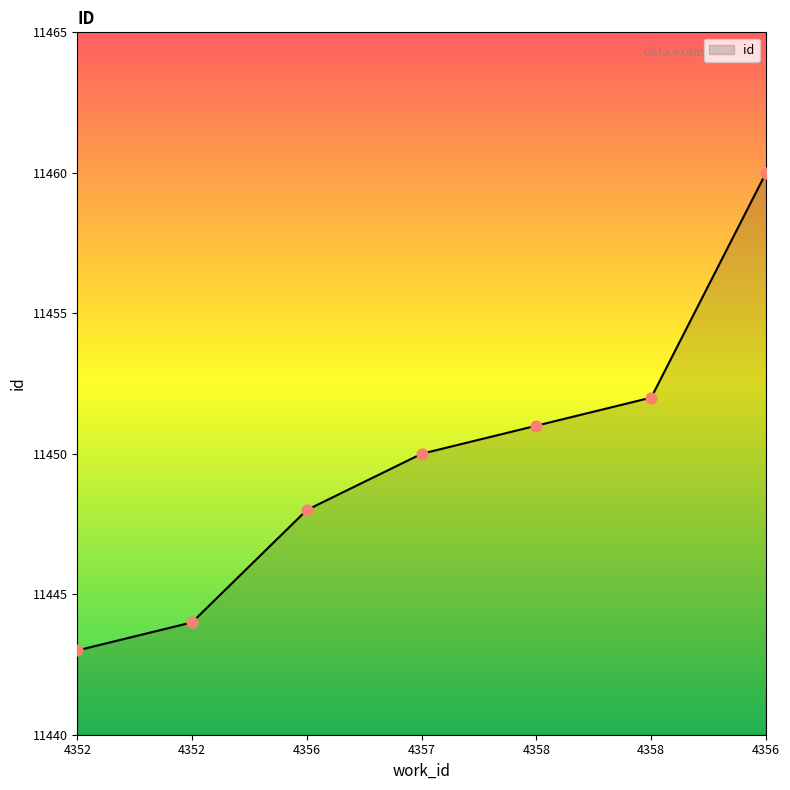

What is the change in value from 4358 to 4358?

+1